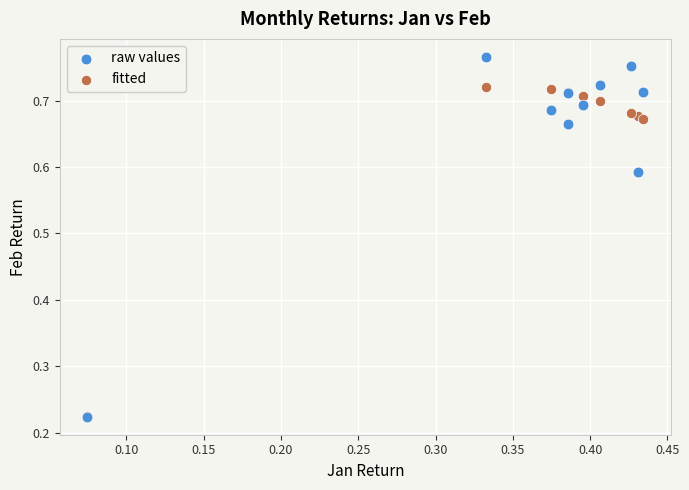

Which series has the widest spread of Y values?

raw values